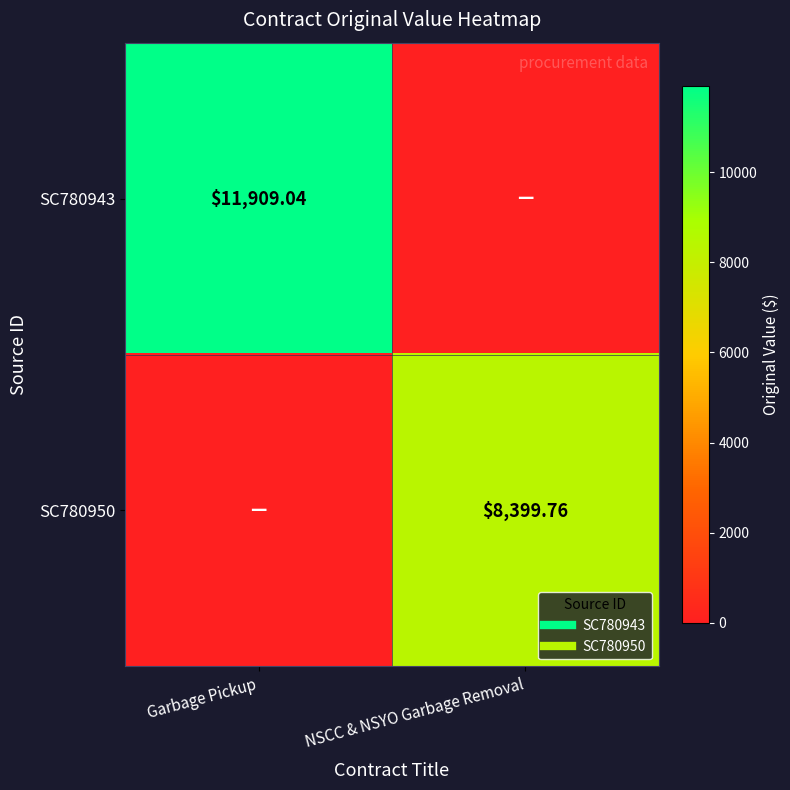

What is the total value across all series at NSCC & NSYO Garbage Removal?

8399.8